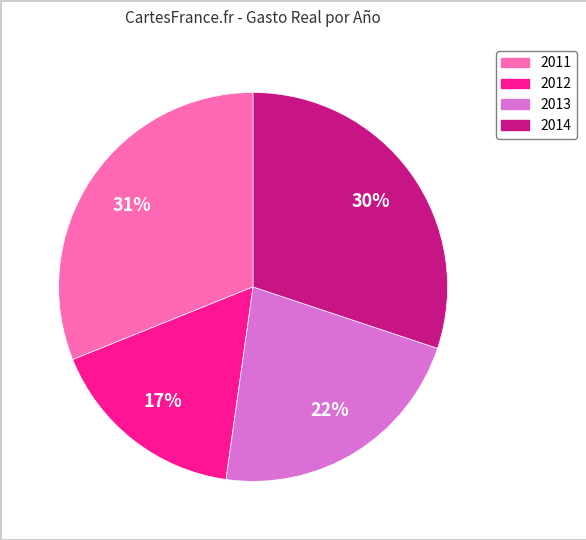

Combined, do 2013 and 2011 account for over 50%?

Yes